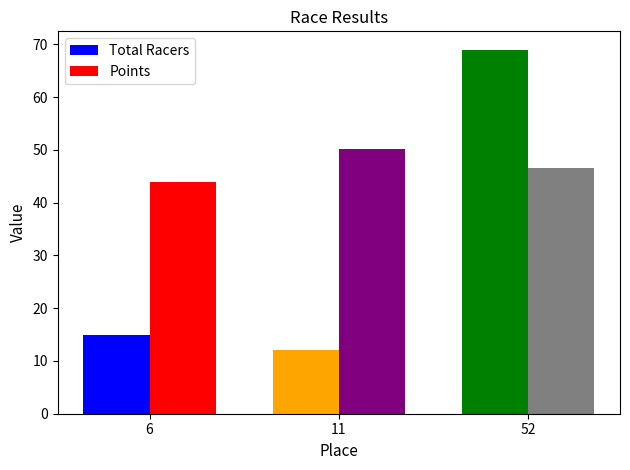

What are all the series names shown in the legend?

Total Racers, Points